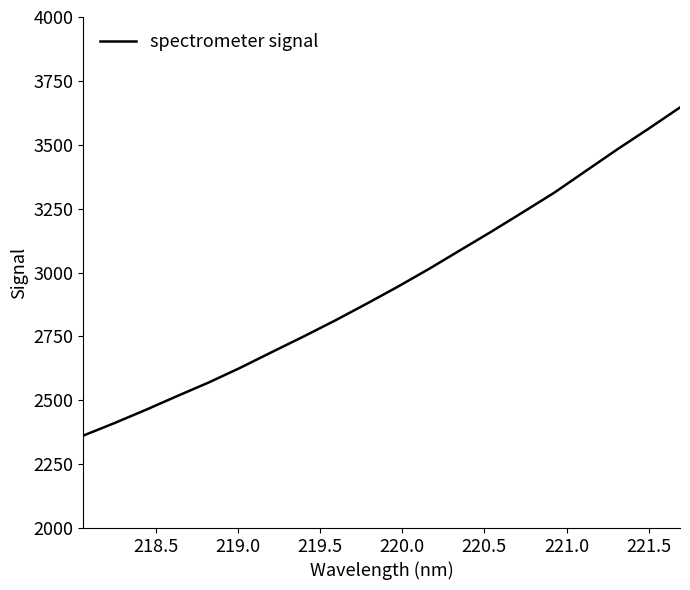

What is the greatest value displayed?

3646.1